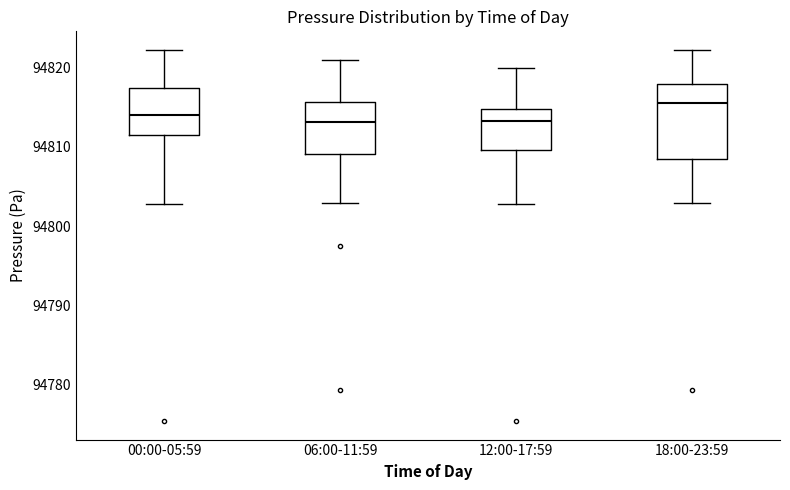

Reading left to right, transcribe this box plot: for each box, give where its median line is, the range the box spans, and where its two whiskers end, as read against the y-axis. The values are not printed on the chart, so give them approximately, as read against the axis.

00:00-05:59: median 94814, box 94812 to 94817, whiskers 94803 to 94822
06:00-11:59: median 94813, box 94809 to 94816, whiskers 94803 to 94821
12:00-17:59: median 94813, box 94810 to 94815, whiskers 94803 to 94820
18:00-23:59: median 94816, box 94808 to 94818, whiskers 94803 to 94822